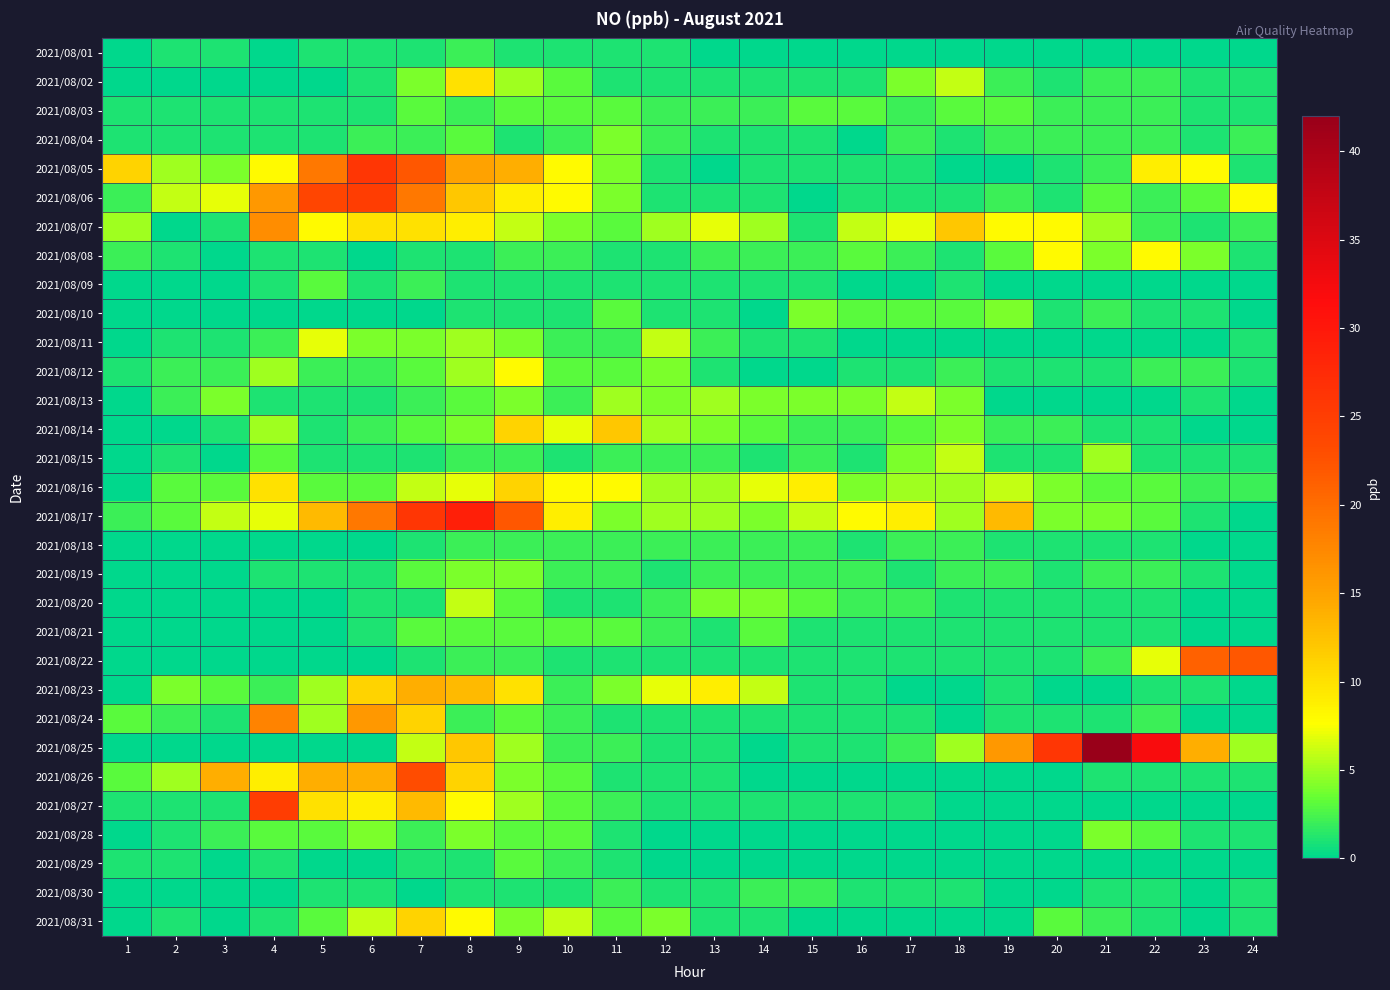

At which category does the chart reach its peak across all series?

21